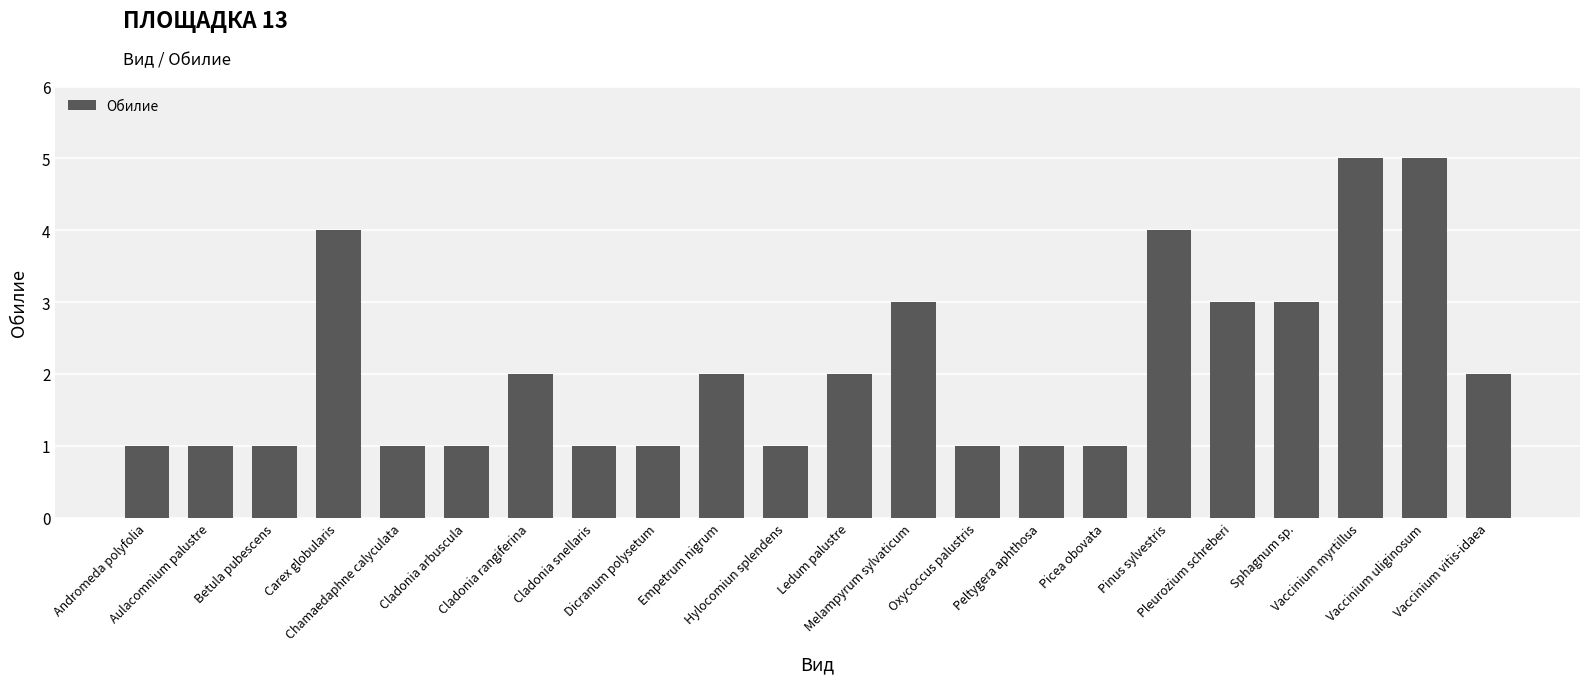

What is the difference between the second highest and minimum values?

4